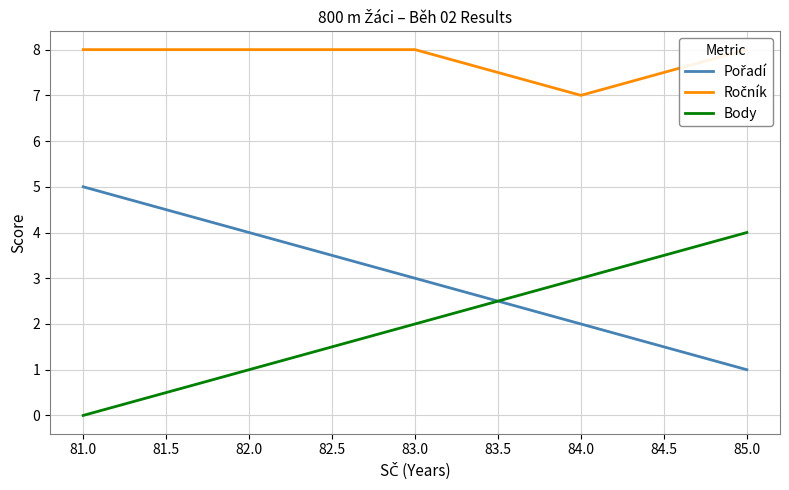

Count the Pořadí values in the range 2 to 4.

3